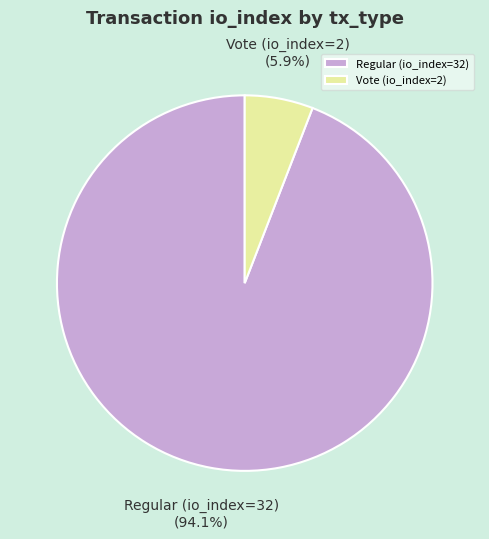

The Vote (io_index=2) slice represents 6% of the pie. True or false?

True